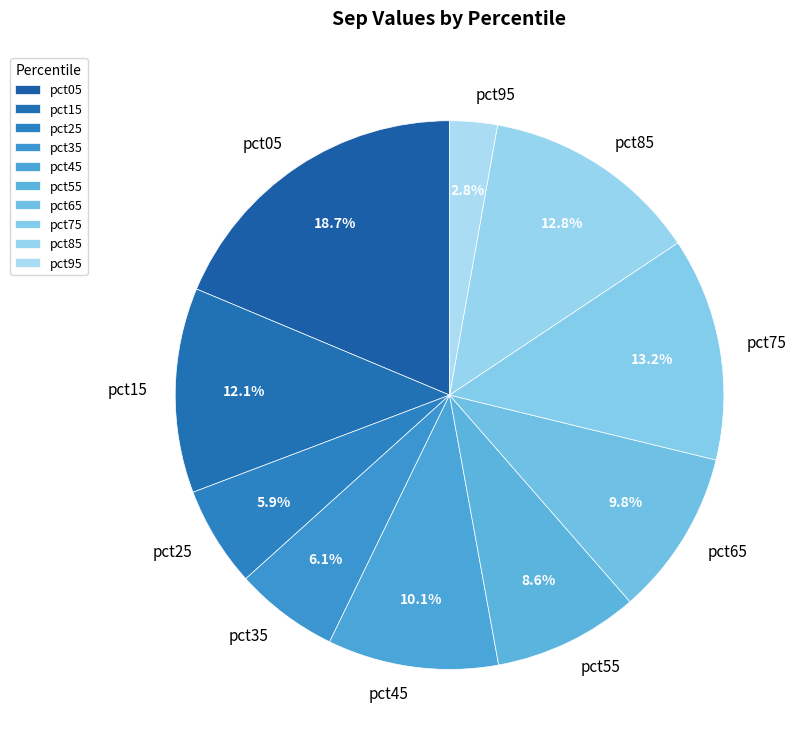

Does pct45 represent more than half of the total?

No